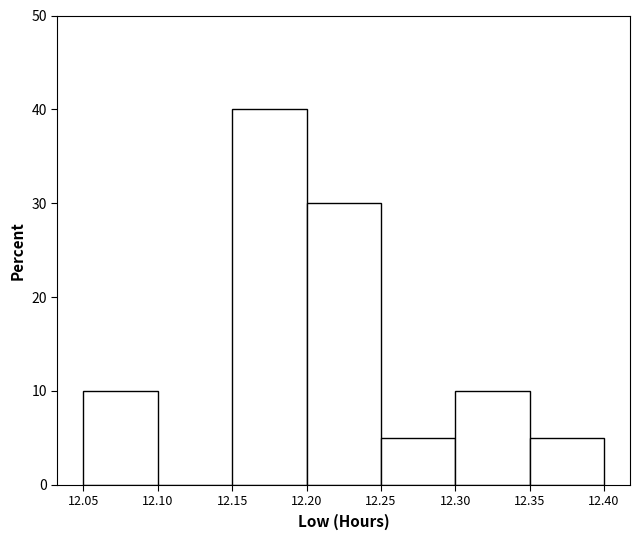

Reading left to right, transcribe this chart: for each bar, give the range it covers on the x-axis and its height. The values are not printed on the chart, so give them approximately, as read against the axis.

12.05 to 12.10: 10
12.10 to 12.15: 0
12.15 to 12.20: 40
12.20 to 12.25: 30
12.25 to 12.30: 5
12.30 to 12.35: 10
12.35 to 12.40: 5